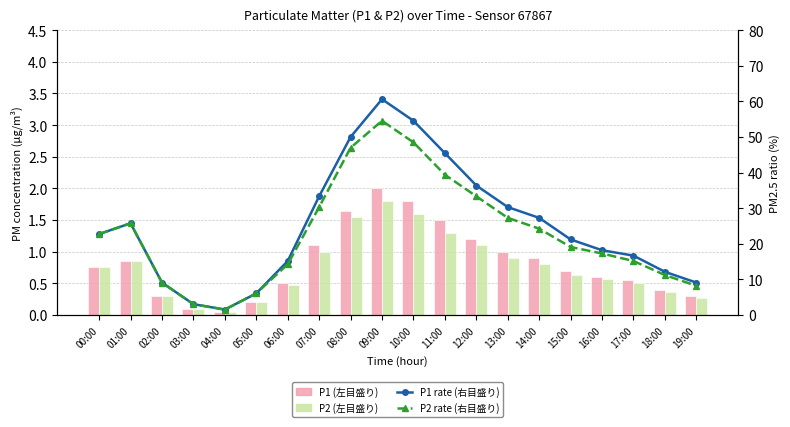

Between 15:00 and 10:00, which is larger?

10:00